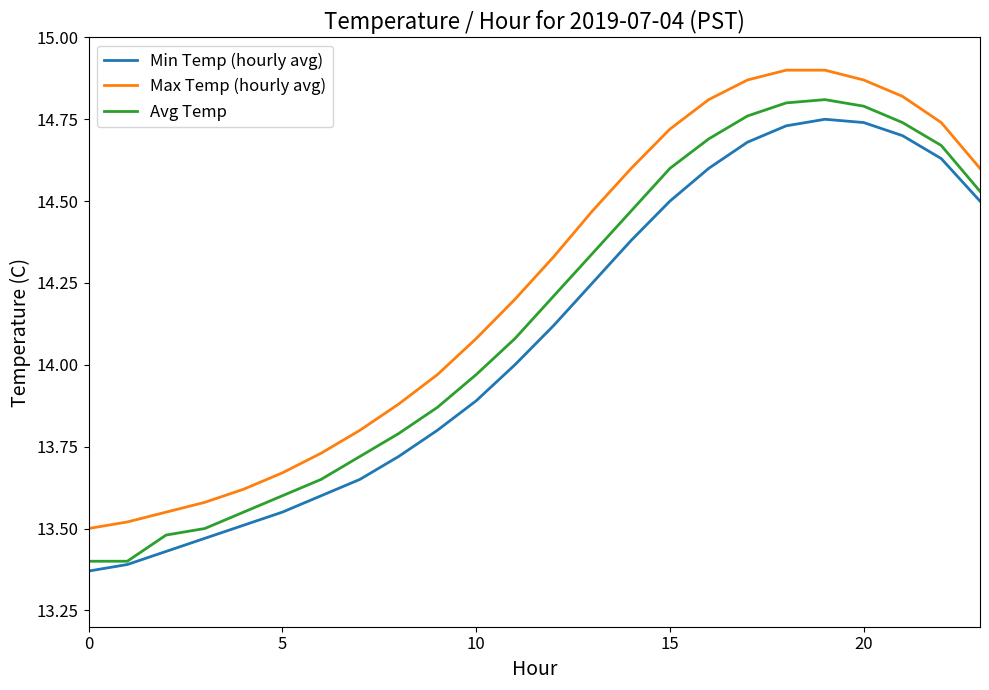

At how many categories does at least one series exceed 13?

24